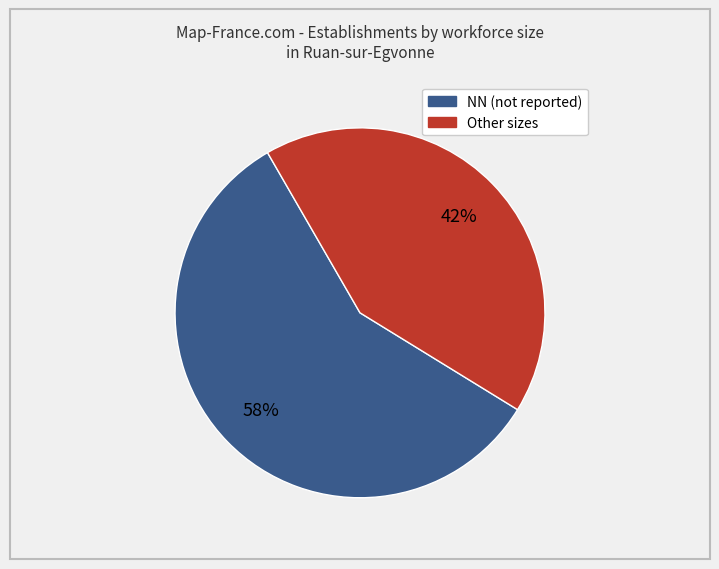

Is there any slice that represents more than half of the pie?

Yes